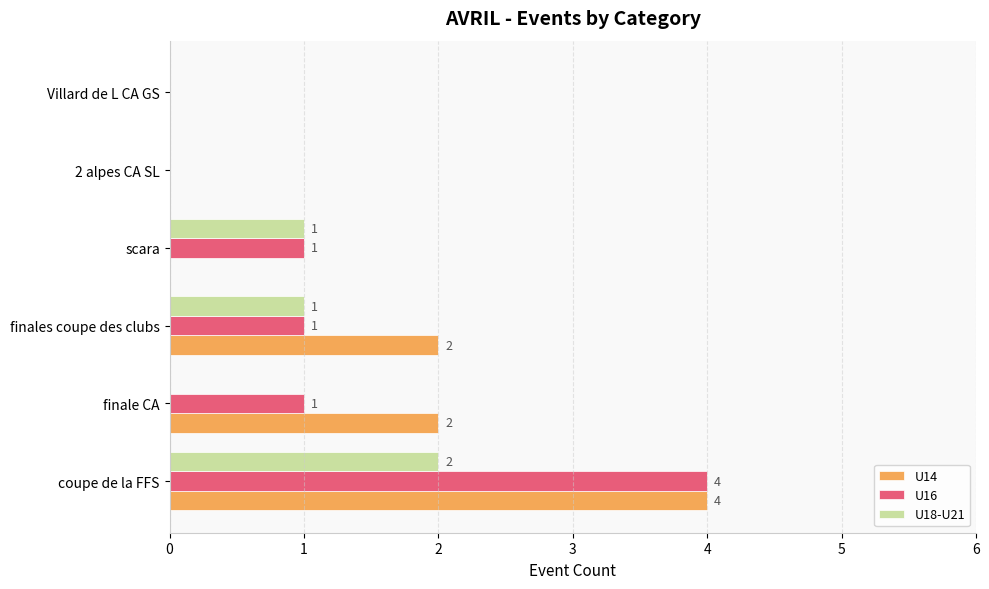

How many U14 values are between 0 and 2?

5